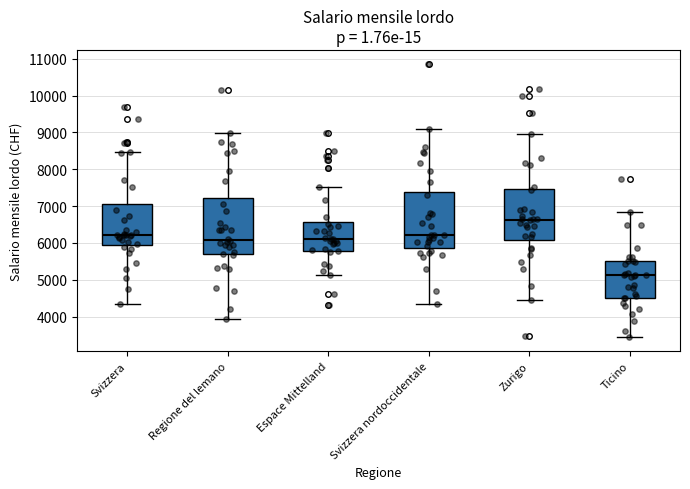

Which box has the highest median line?

Zurigo